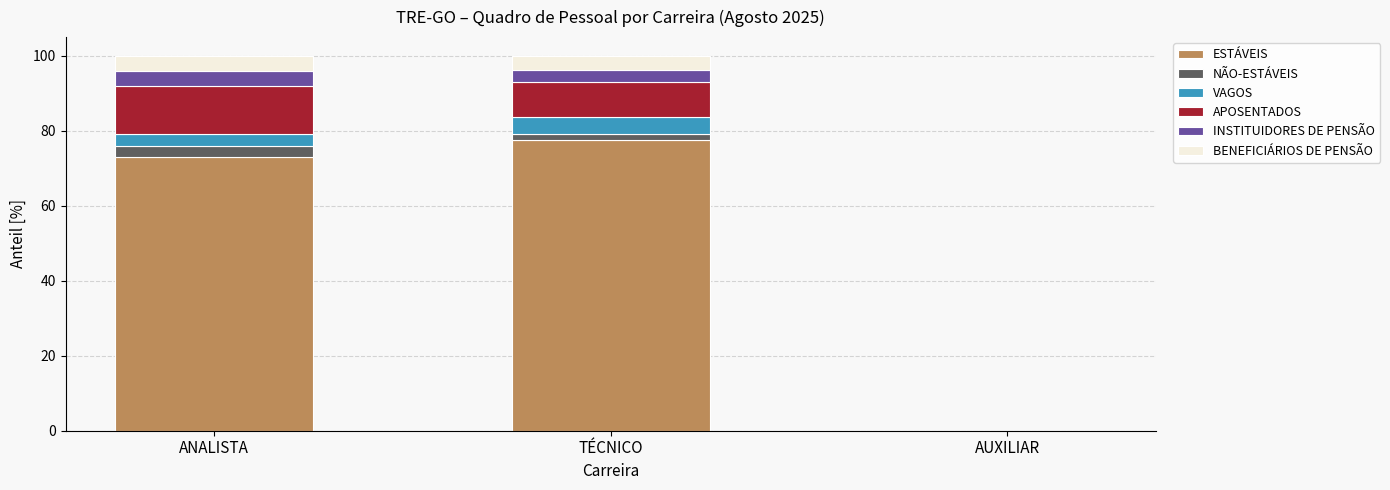

Where is ESTÁVEIS nearest to the value 38?

ANALISTA